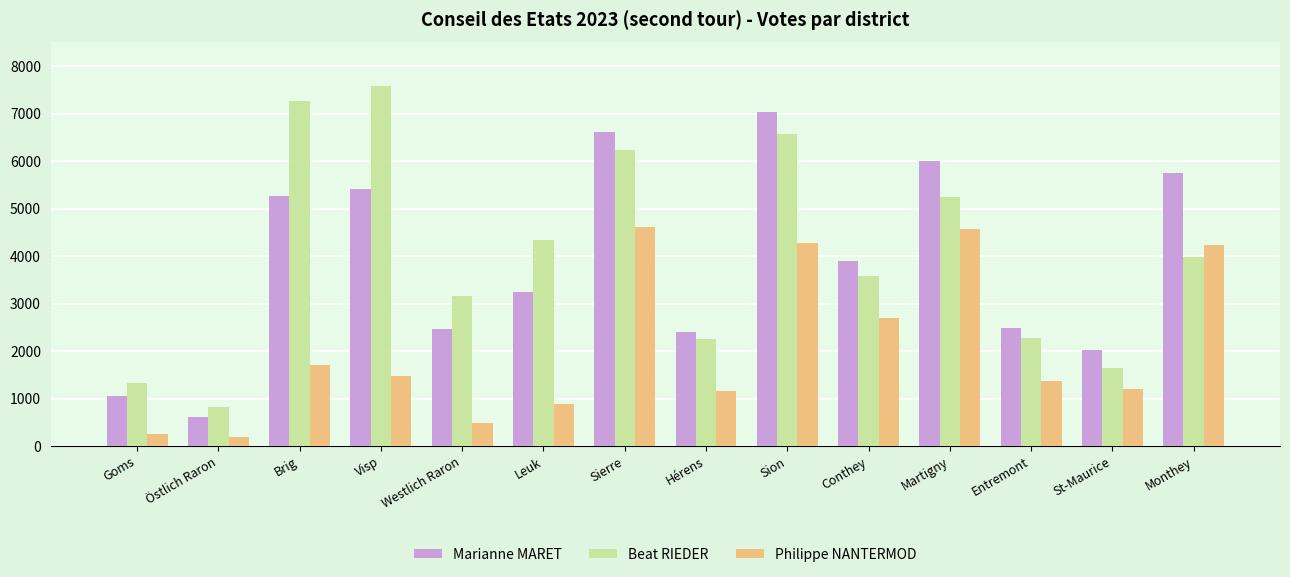

What is the difference between the maximum and minimum values in the Beat RIEDER series?

6753